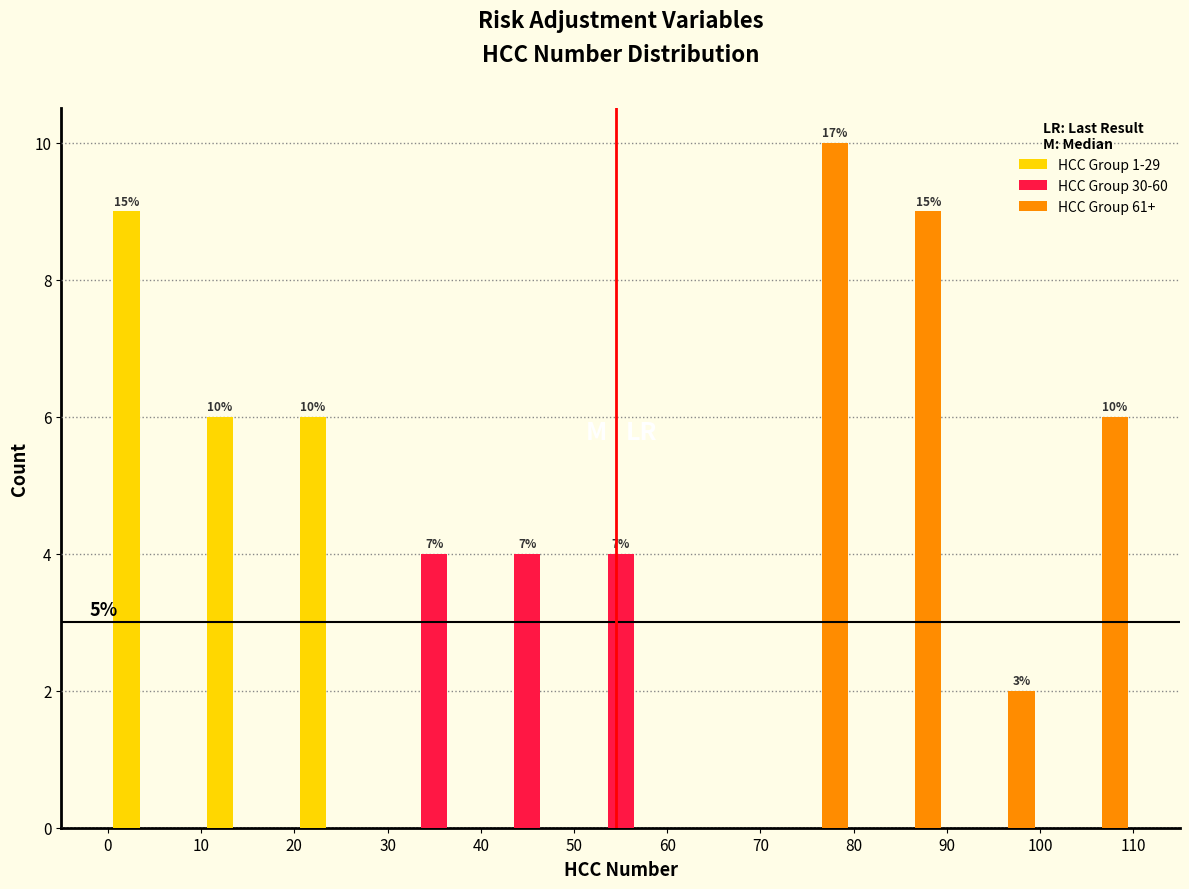

In the HCC Group 1-29 series, which range on the x-axis has the tallest bar?

0 to 10